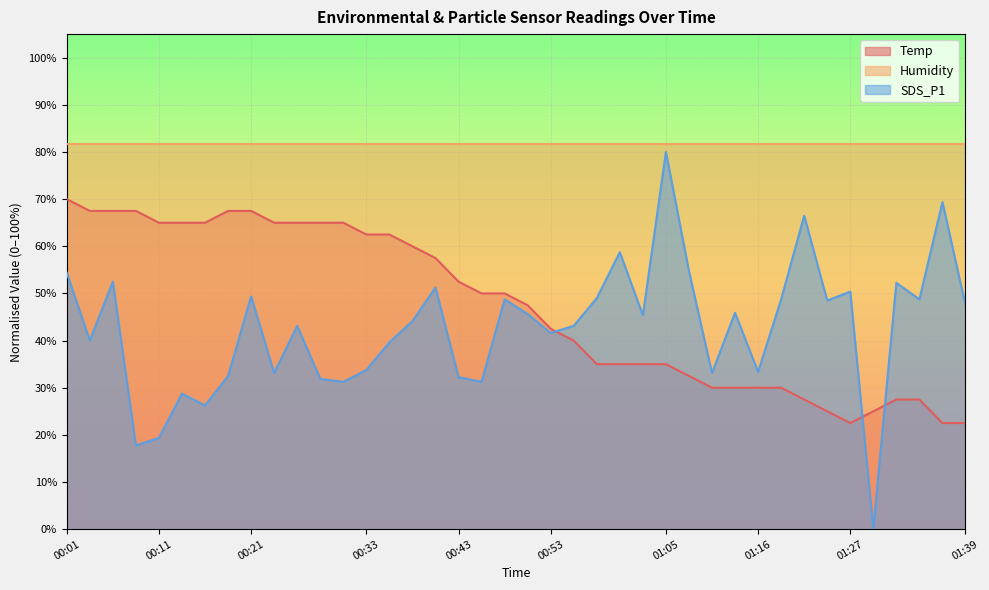

Which series has the widest spread of values?

SDS_P1